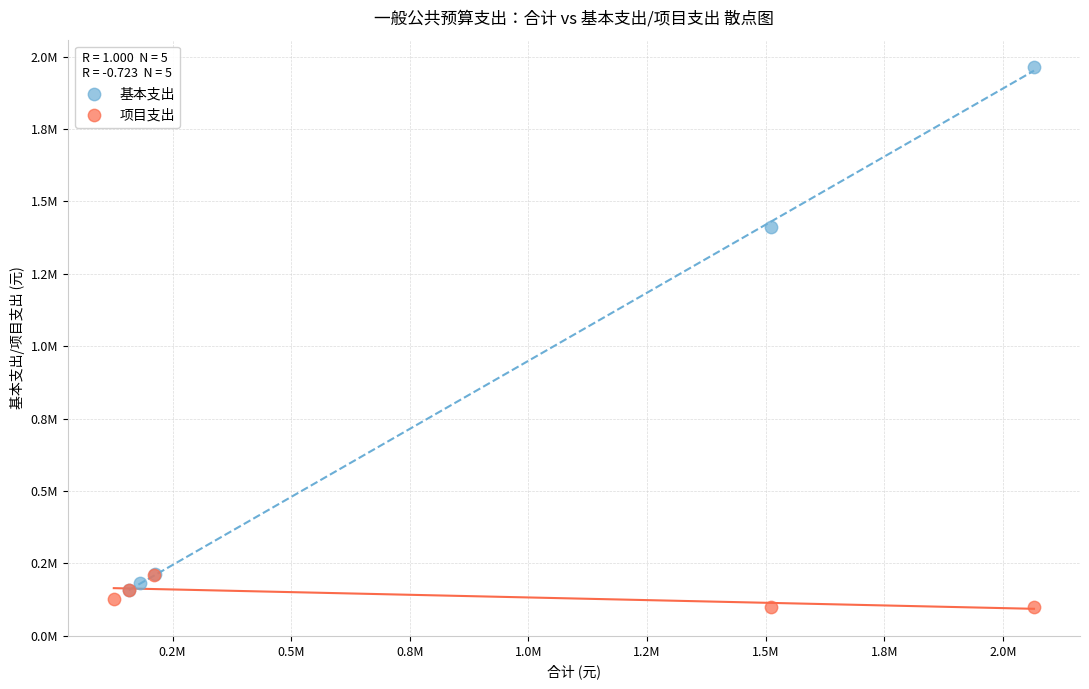

What are all the series names shown in the legend?

基本支出, 项目支出